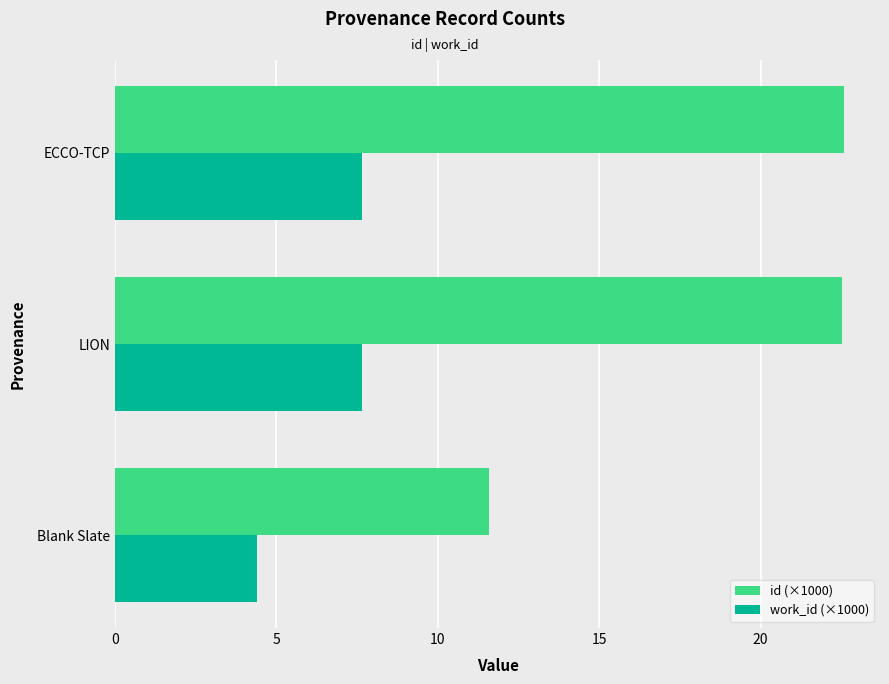

What is the difference between the highest and lowest values at LION?

14.9